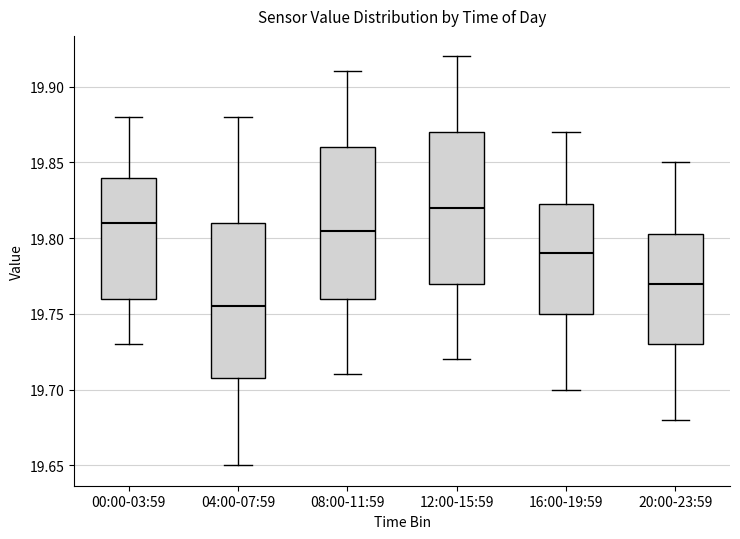

Which box has the highest median line?

12:00-15:59